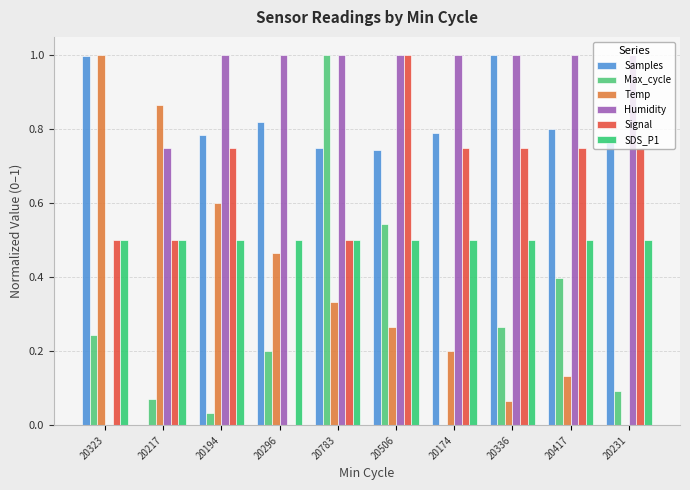

Are the bars grouped side by side (vs. stacked)?

Yes